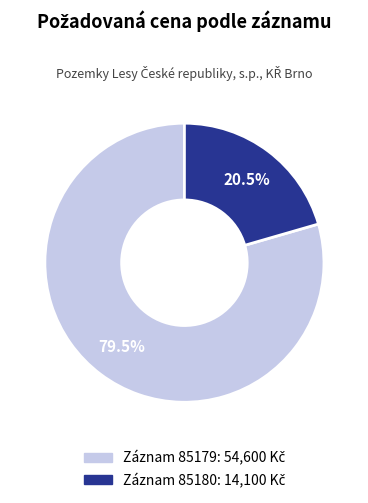

Is there a majority slice in this chart?

Yes